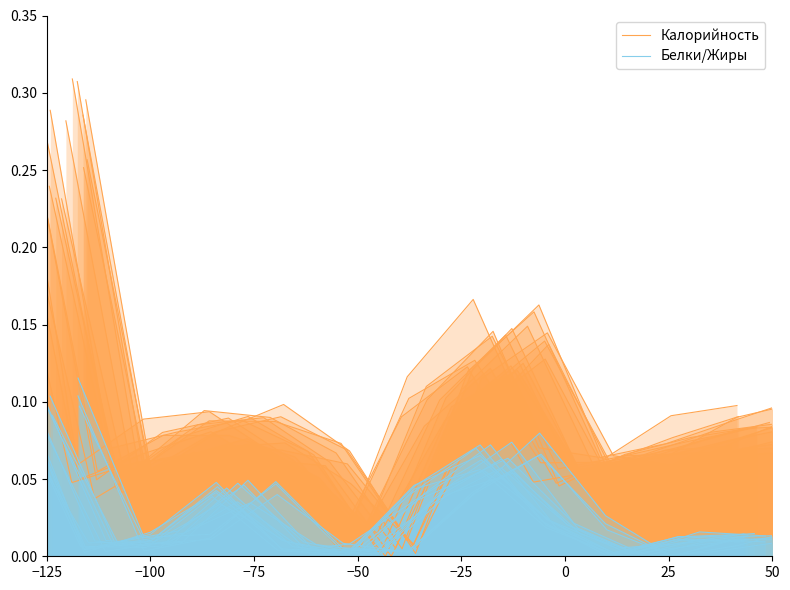

In Калорийность, how many points are higher than both neighbors (excluding endpoints)?

2